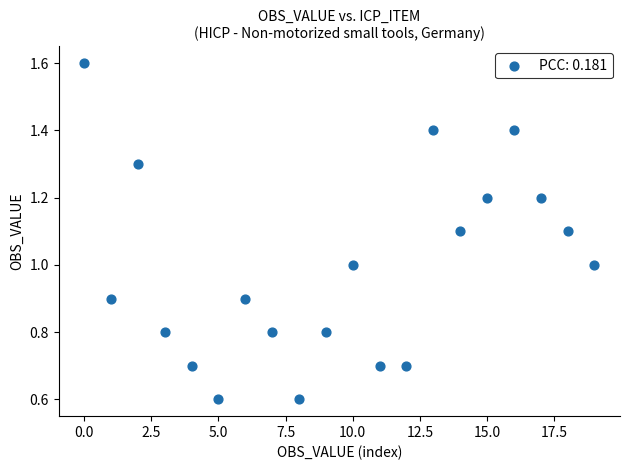

What is the range of Y values (max minus min)?

1.0